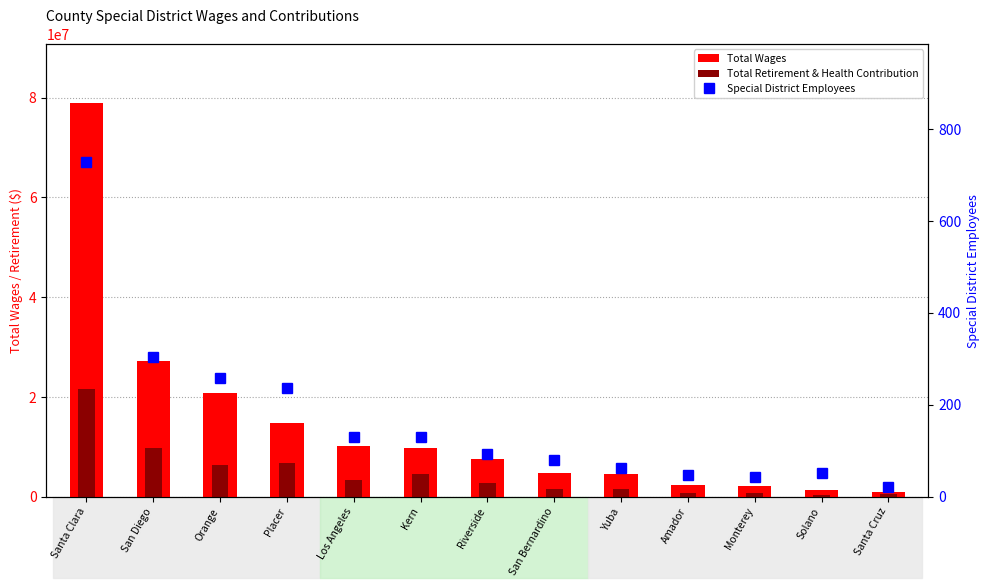

What position from the left is San Bernardino?

8